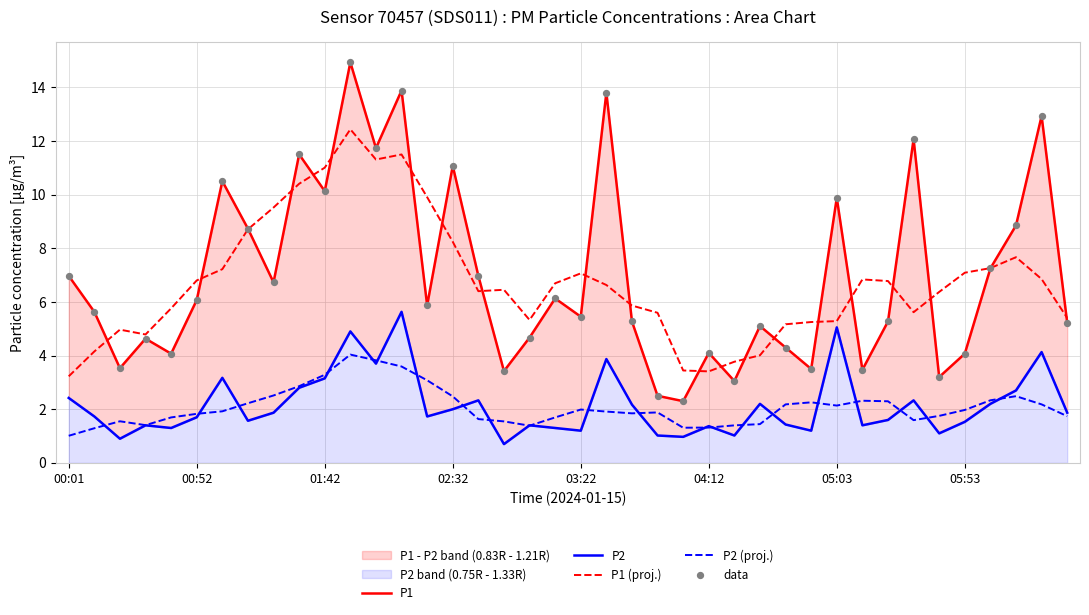

Which series contains the lowest Y value?

P2